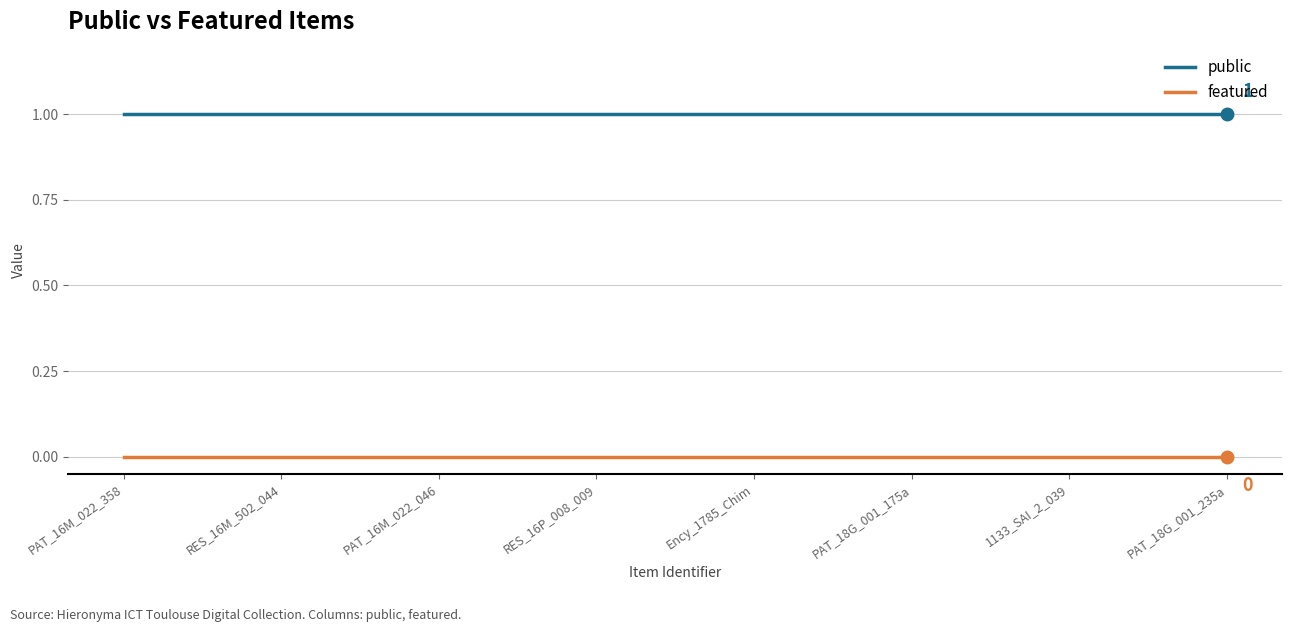

List the series in order of their peak value, lowest first.

featured, public